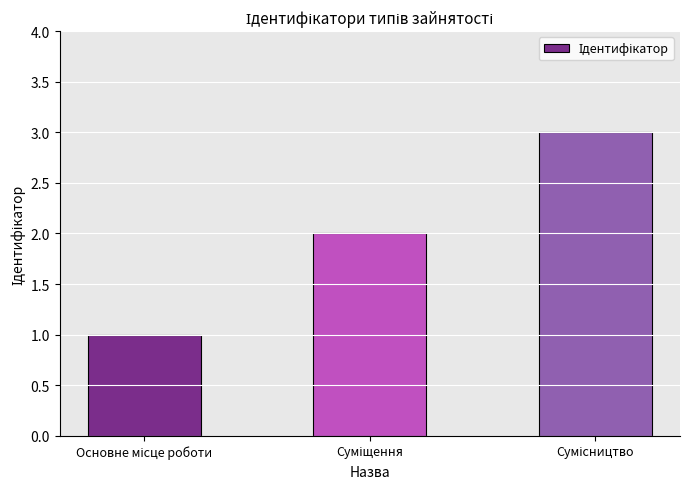

How many values are below 2?

1